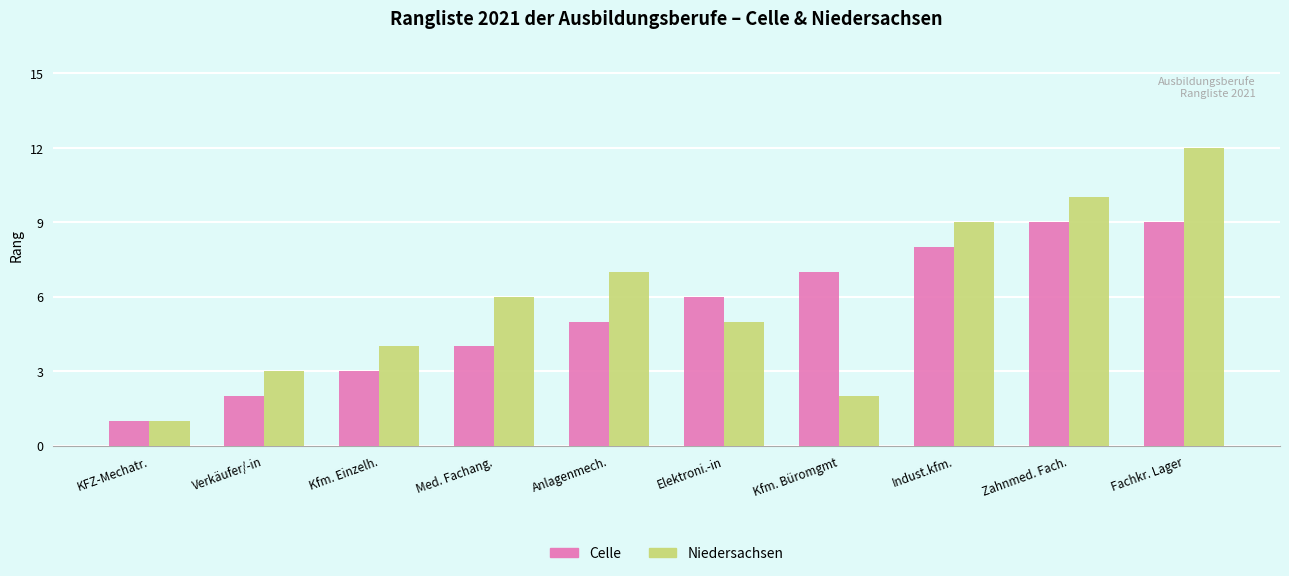

Reading left to right, extract all data points from this chart.

Celle: 1	2	3	4	5	6	7	8	9	9
Niedersachsen: 1	3	4	6	7	5	2	9	10	12